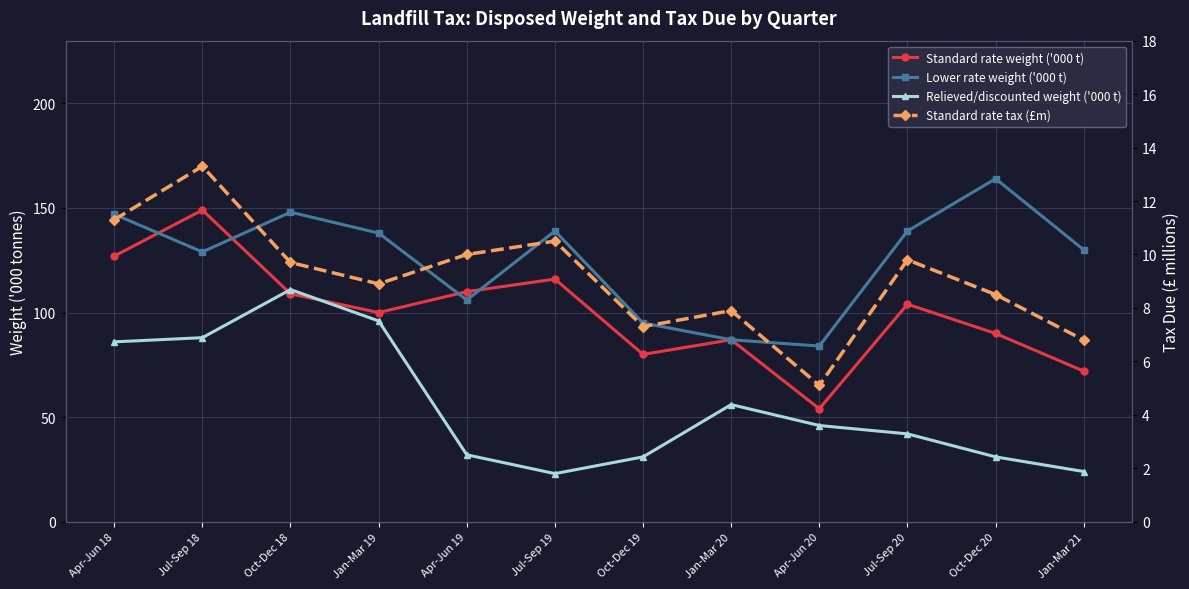

Which category has the lowest value across all series?

Apr-Jun 20